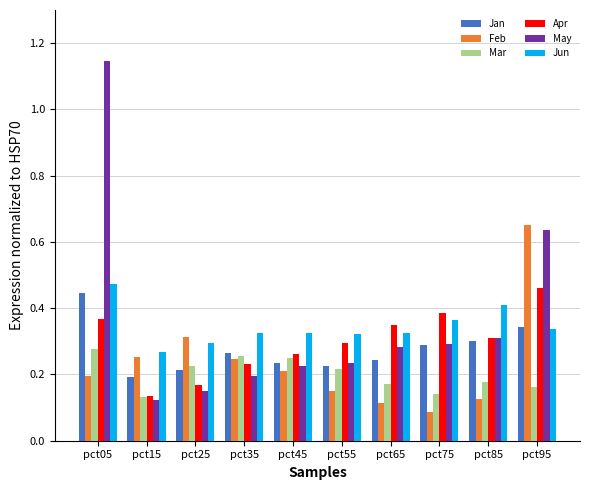

Is the value of Jan at pct95 greater than the value of Mar at pct55?

Yes